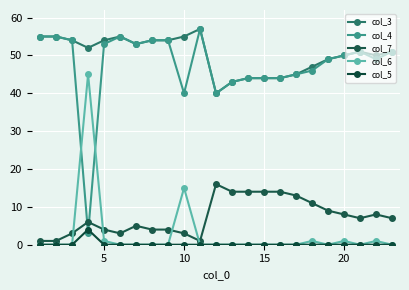

What is the average value of the col_6 series?

3